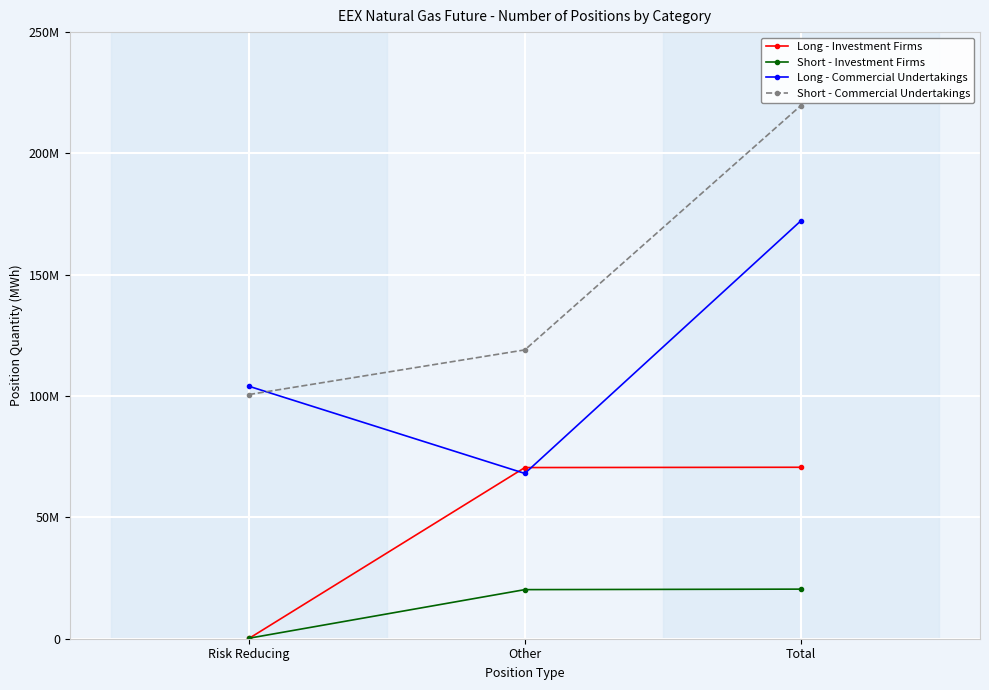

Does the chart have visible grid lines?

Yes